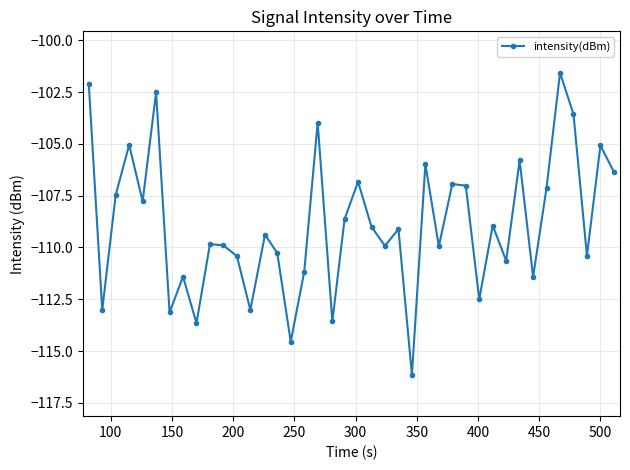

How many points are higher than both their immediate neighbors (excluding endpoints)?

14